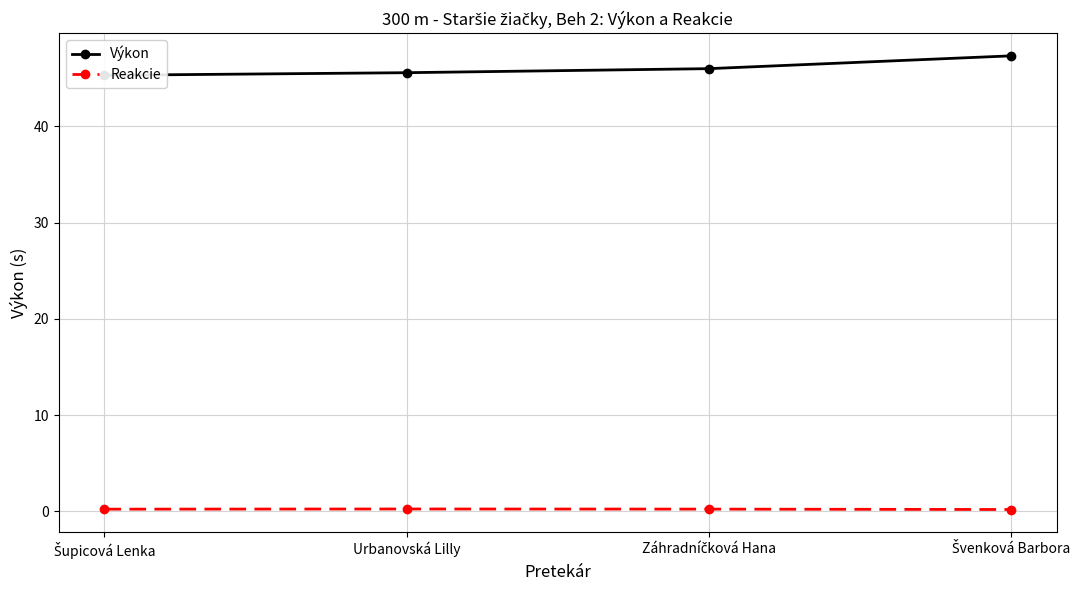

What is the sum of all Výkon values?

184.2